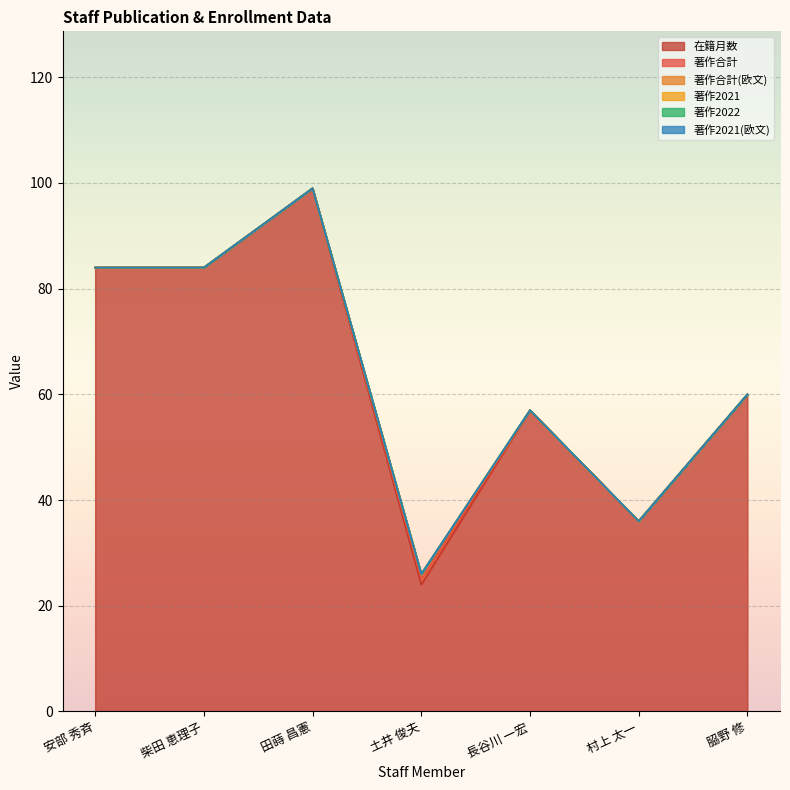

What is the value of the 在籍月数 point at the 6th from the left?

36